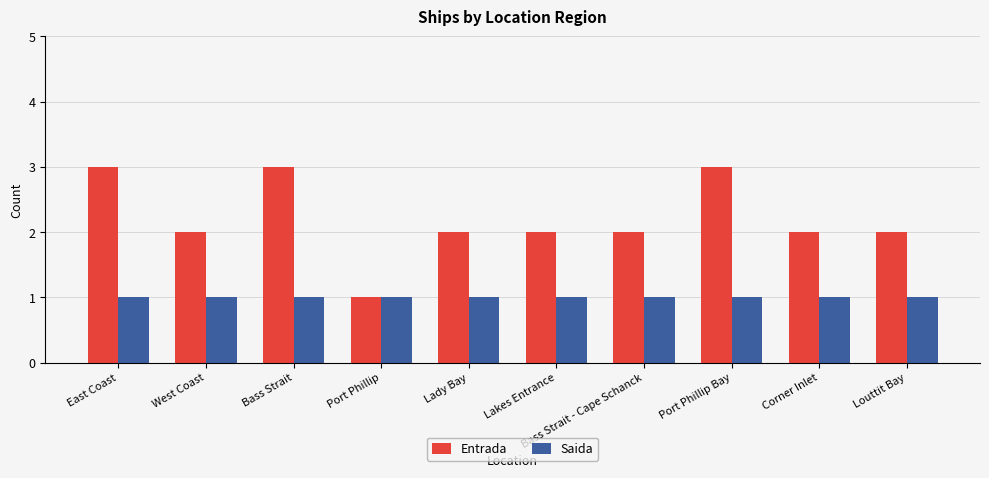

What are all the series names shown in the legend?

Entrada, Saida